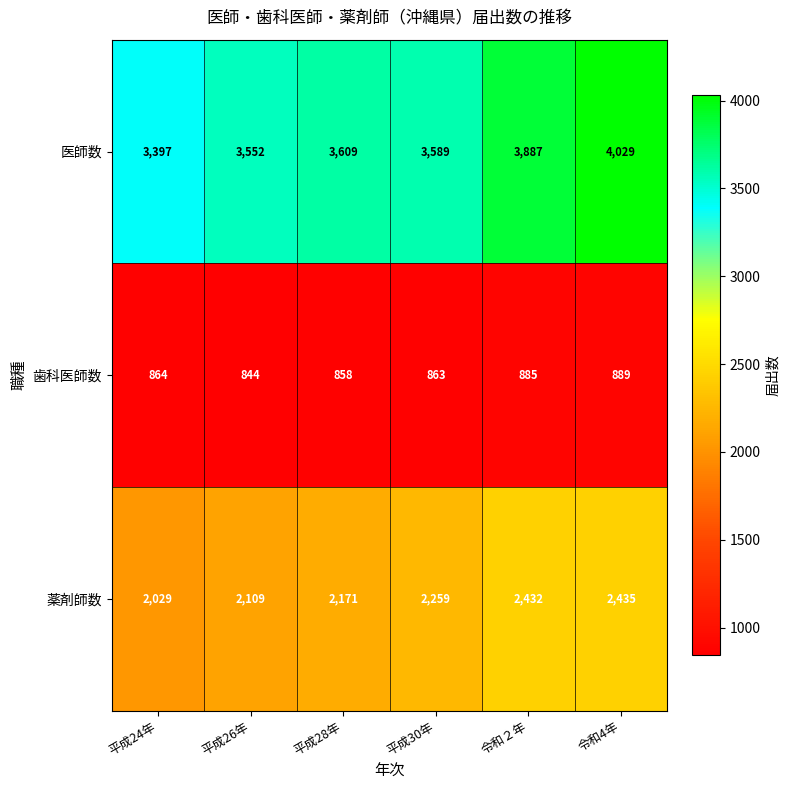

Reading left to right, extract all data points from this chart.

医師数: 平成24年=3397	平成26年=3552	平成28年=3609	平成30年=3589	令和２年=3887	令和4年=4029
歯科医師数: 平成24年=864	平成26年=844	平成28年=858	平成30年=863	令和２年=885	令和4年=889
薬剤師数: 平成24年=2029	平成26年=2109	平成28年=2171	平成30年=2259	令和２年=2432	令和4年=2435